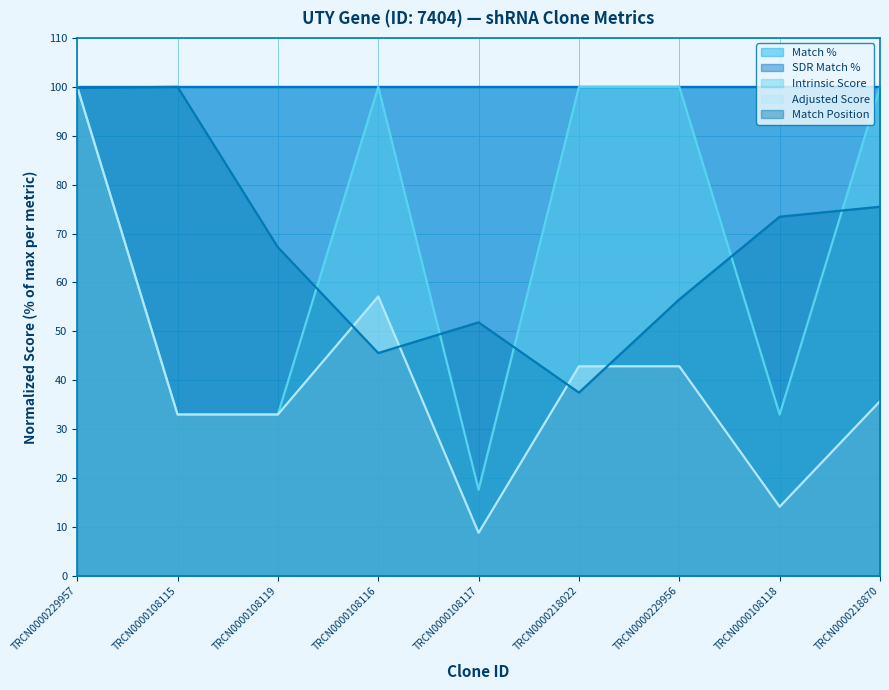

What is the difference between the maximum and minimum values in the Adjusted Score series?

91.2